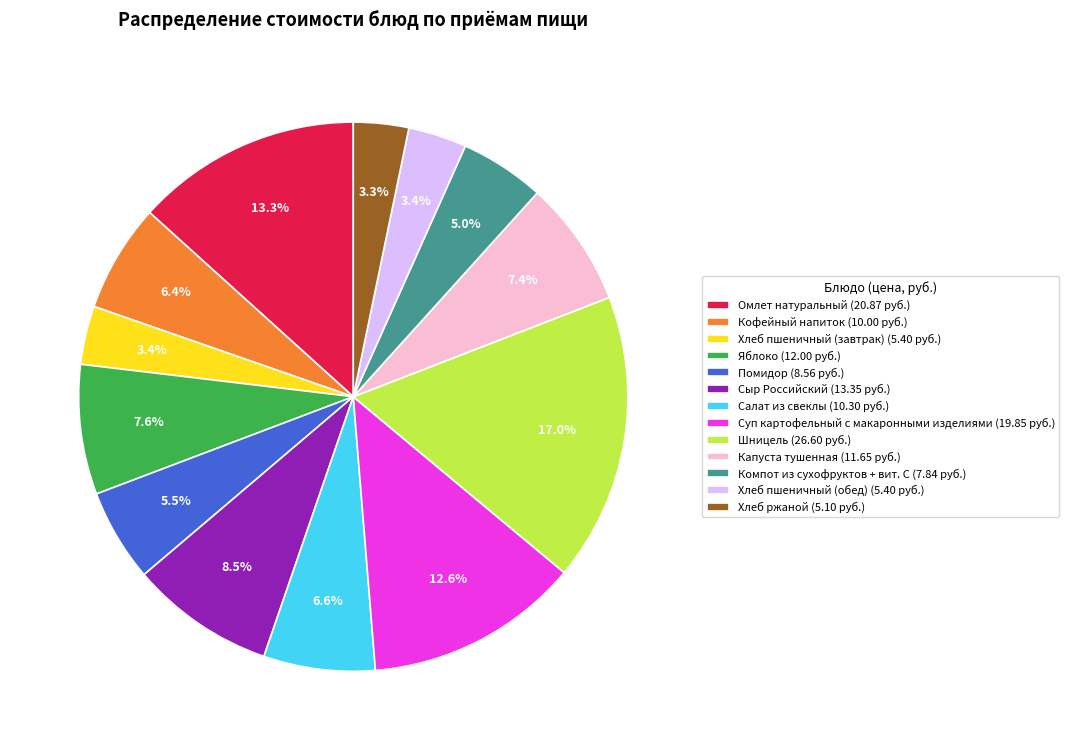

True or false: Хлеб пшеничный (завтрак) accounts for 3% of the total.

True